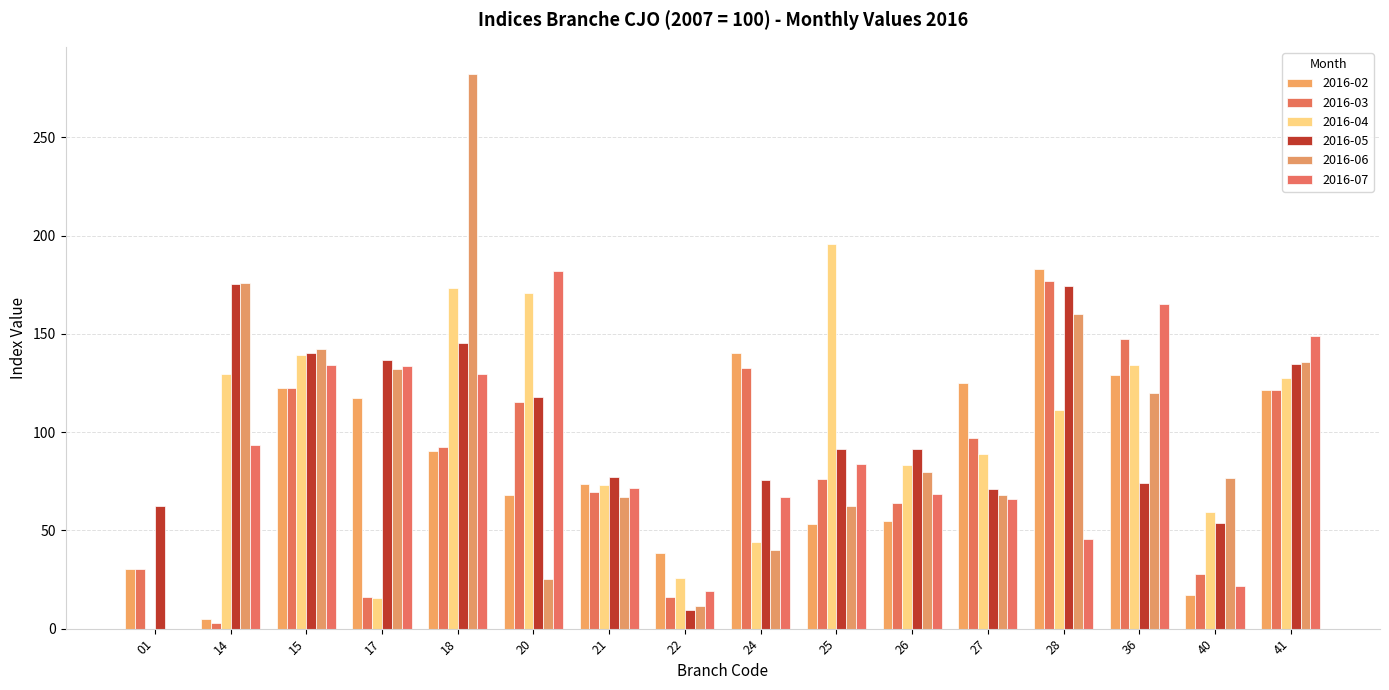

What is the value of the 2016-03 bar at the 8th from the left?

15.9